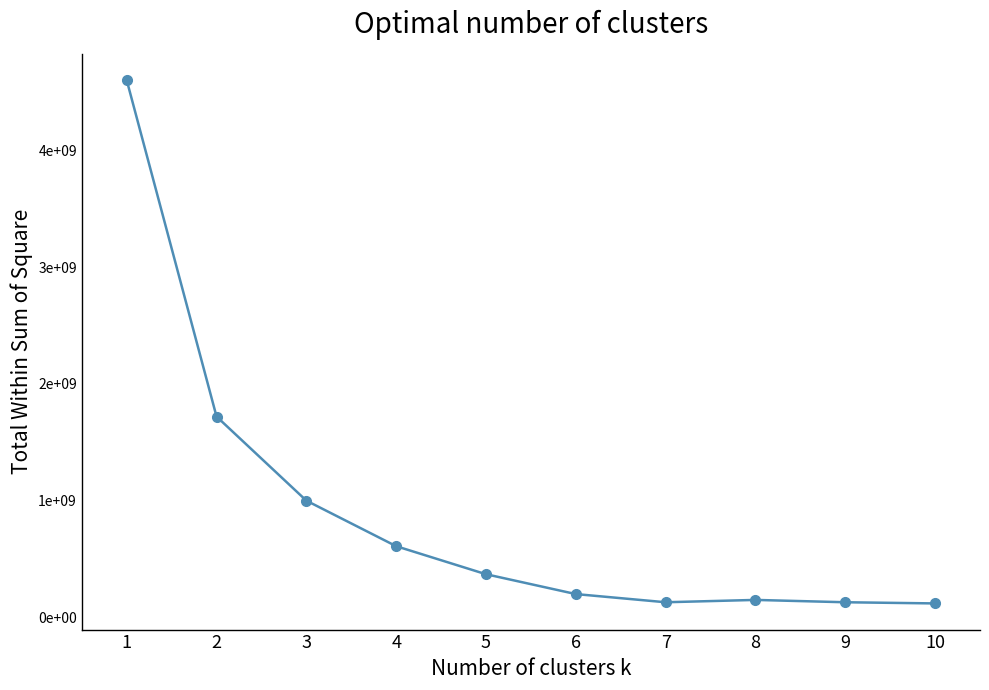

What is the difference between the maximum and minimum values?

4480000000